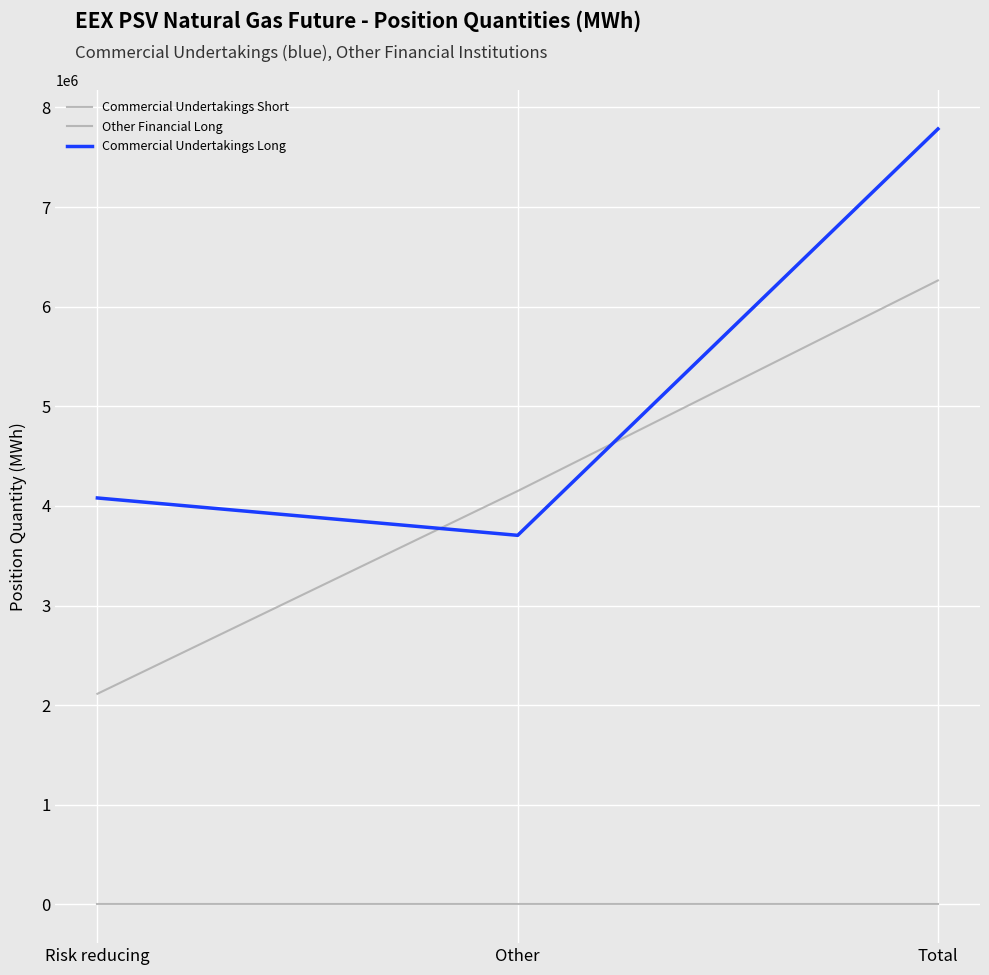

Does the chart have visible grid lines?

Yes